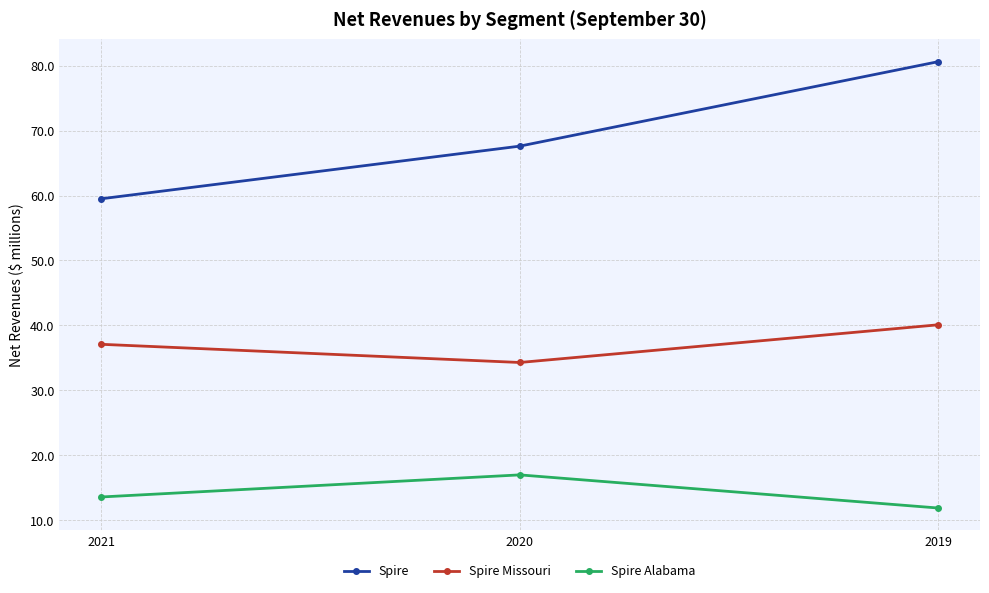

What is the greatest value displayed?

80.6